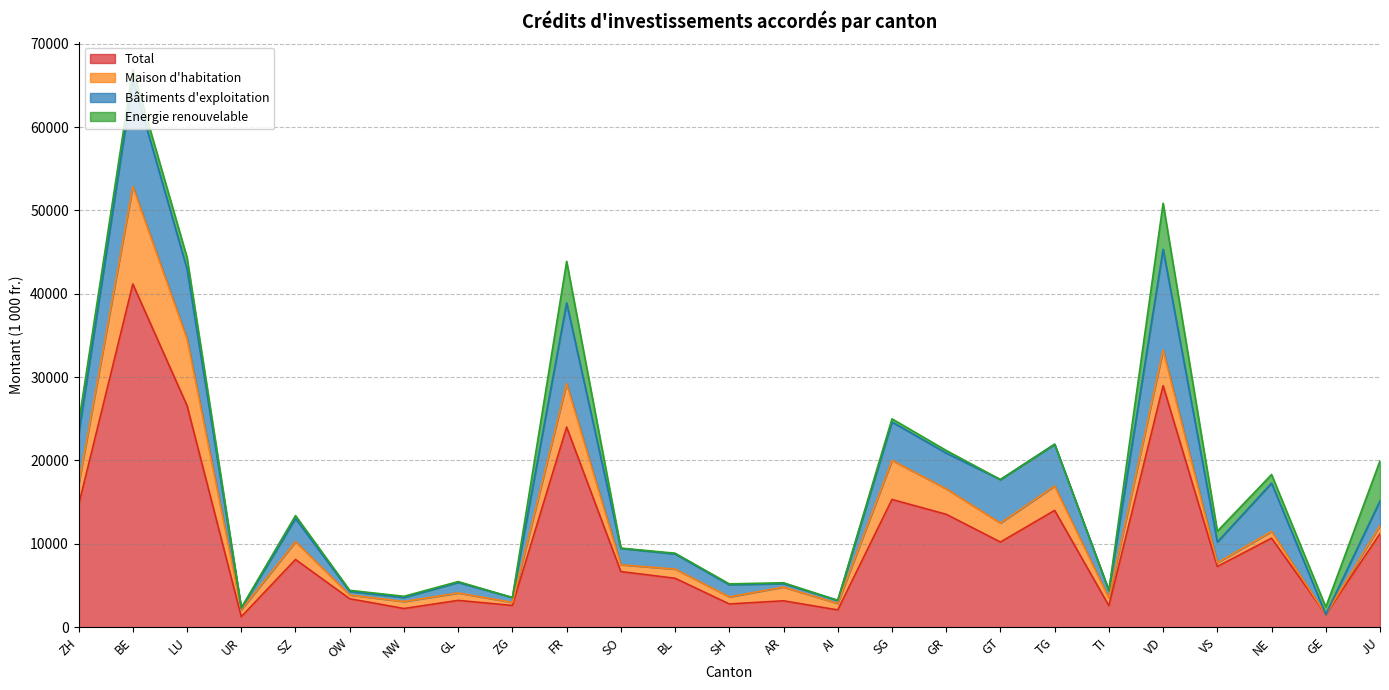

What is the label of the 19th point from the right?

NW